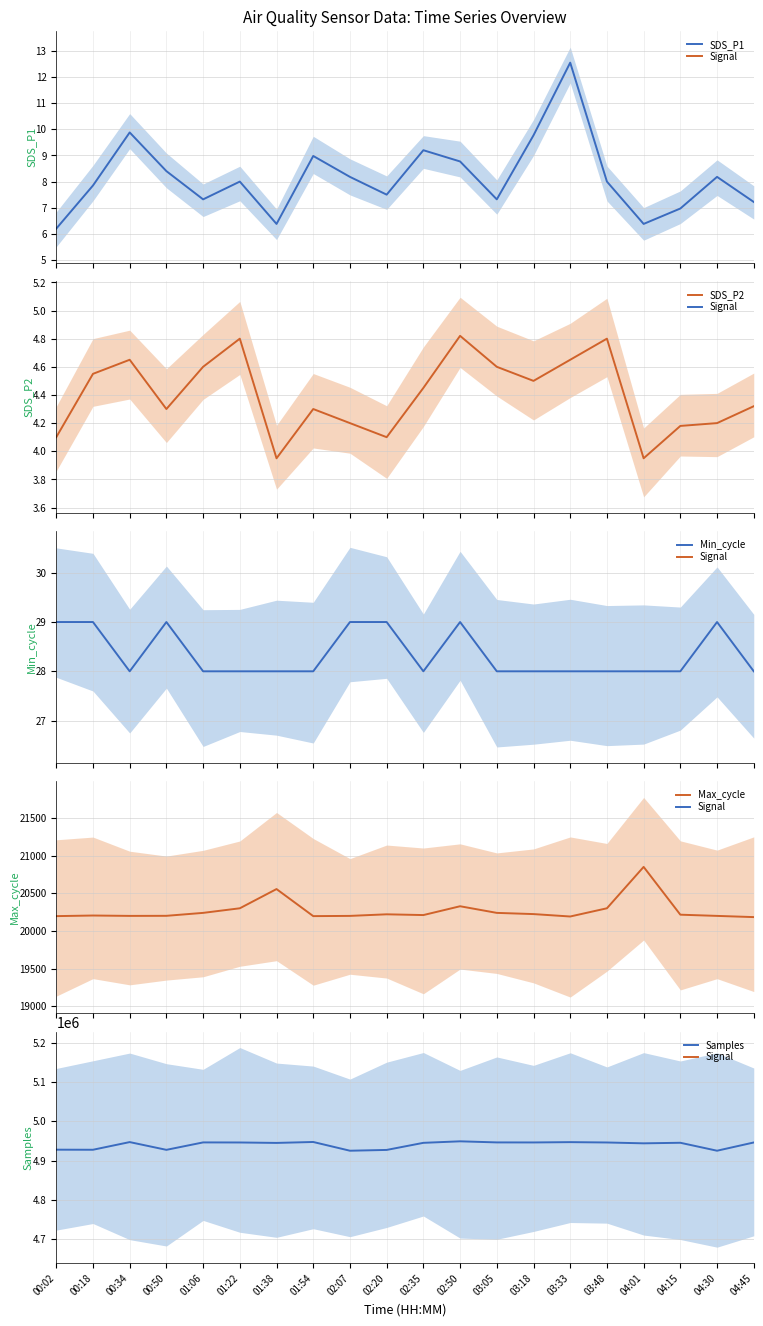

Reading left to right, what are all the values shown in this chart?

SDS_P1: 6.2	7.8	9.9	8.4	7.3	8.0	6.4	9.0	8.2	7.5	9.2	8.8	7.3	9.8	12.6	8.0	6.4	7.0	8.2	7.2
SDS_P2: 4.1	4.5	4.7	4.3	4.6	4.8	4.0	4.3	4.2	4.1	4.5	4.8	4.6	4.5	4.7	4.8	4.0	4.2	4.2	4.3
Min_cycle: 29.0	29.0	28.0	29.0	28.0	28.0	28.0	28.0	29.0	29.0	28.0	29.0	28.0	28.0	28.0	28.0	28.0	28.0	29.0	28.0
Max_cycle: 20196.0	20204.0	20199.0	20200.0	20239.0	20300.0	20555.0	20196.0	20199.0	20220.0	20210.0	20327.0	20239.0	20223.0	20191.0	20300.0	20849.0	20215.0	20199.0	20183.0
Samples: 4927640.0	4927442.0	4946989.0	4927224.0	4946166.0	4945989.0	4944883.0	4947248.0	4924982.0	4927000.0	4945080.0	4948939.0	4946166.0	4946062.0	4946866.0	4945989.0	4943826.0	4945243.0	4924982.0	4945988.0